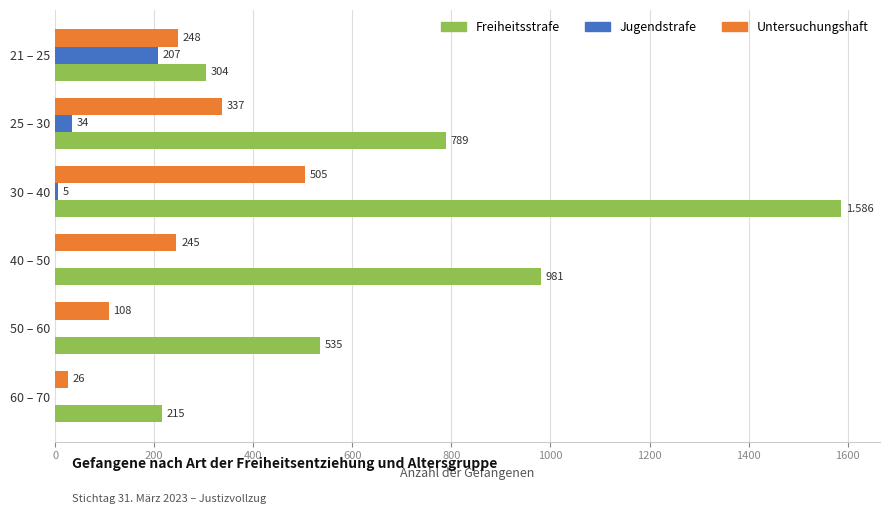

Is the value of Untersuchungshaft at 30 – 40 greater than the value of Jugendstrafe at 21 – 25?

Yes